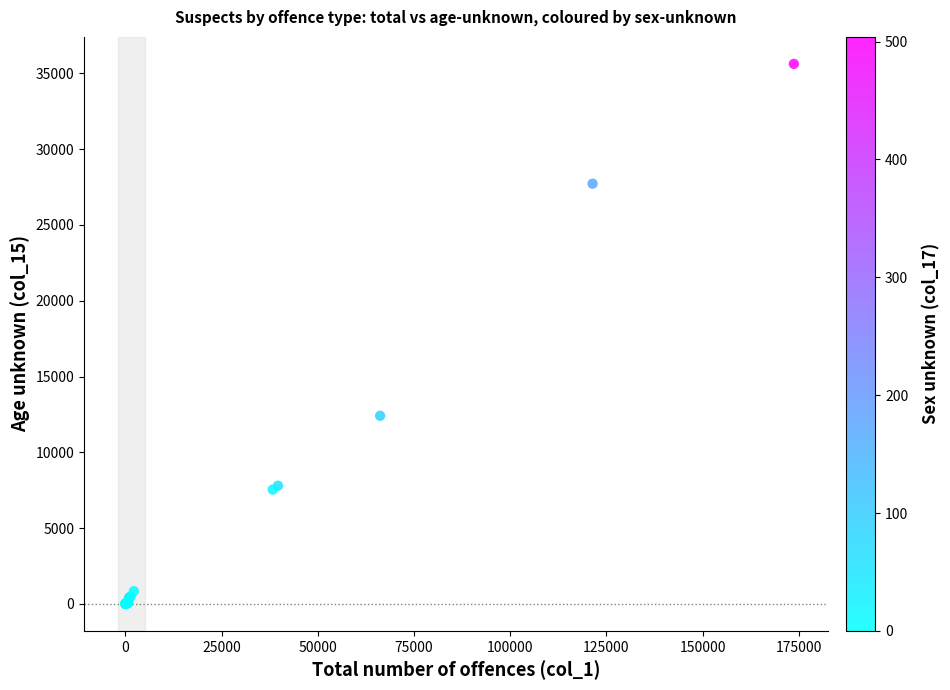

What Y value in the scatter plot is closest to 17811?

12410